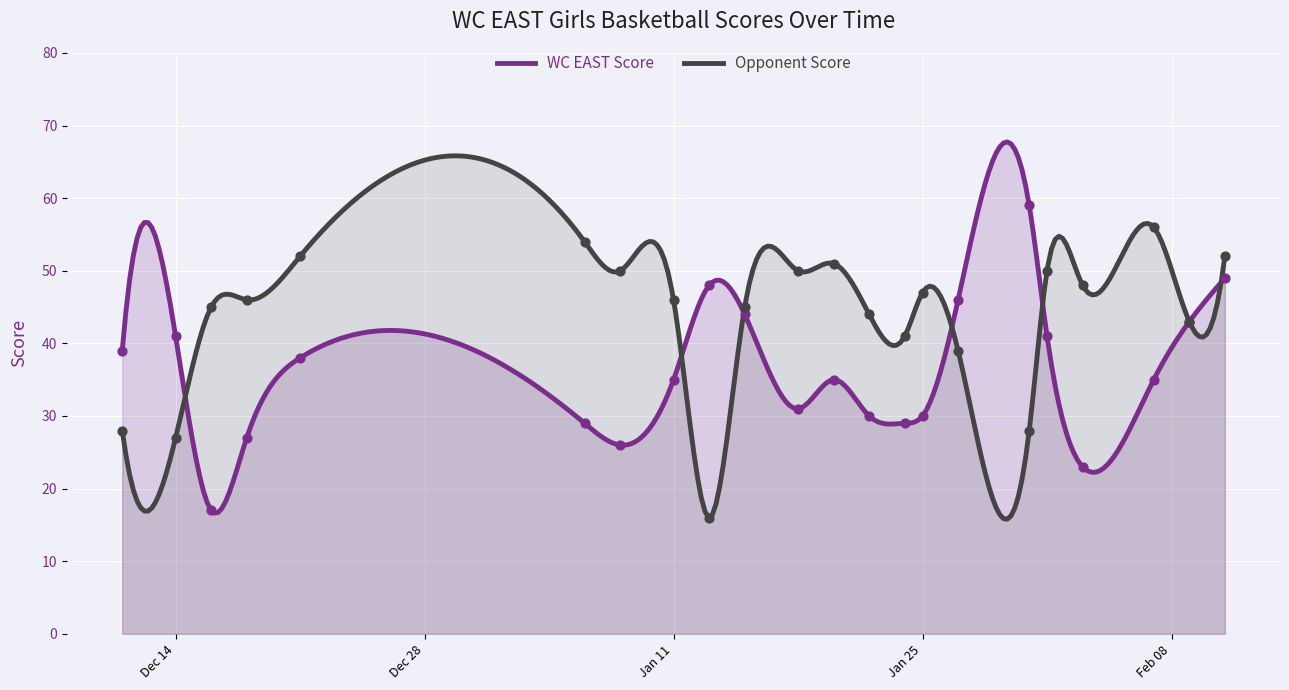

Is the value of Opponent Score at 11 greater than the value of WC EAST Score at 21?

Yes